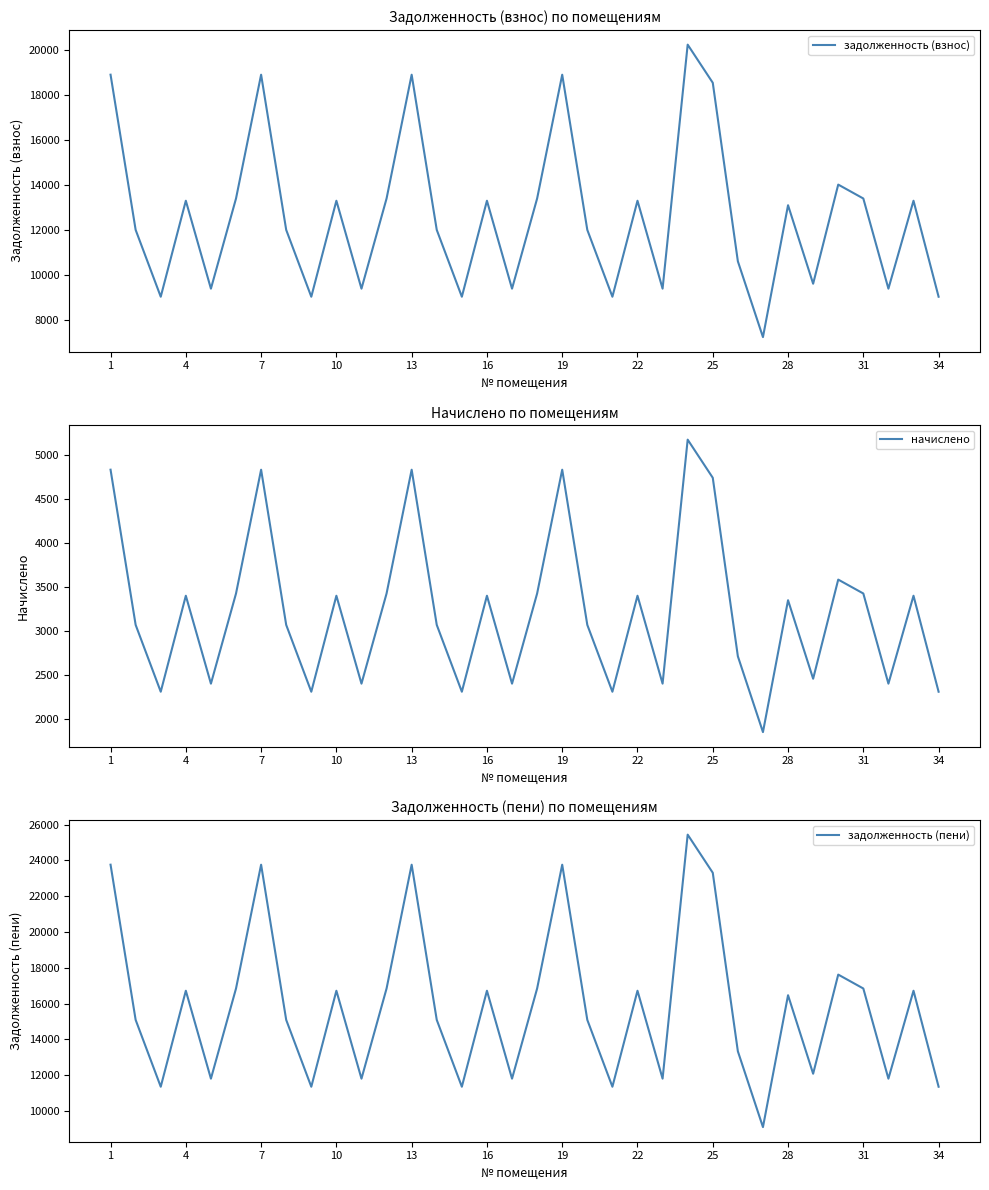

Is it true that начислено equals 1739.3 at 1?

False